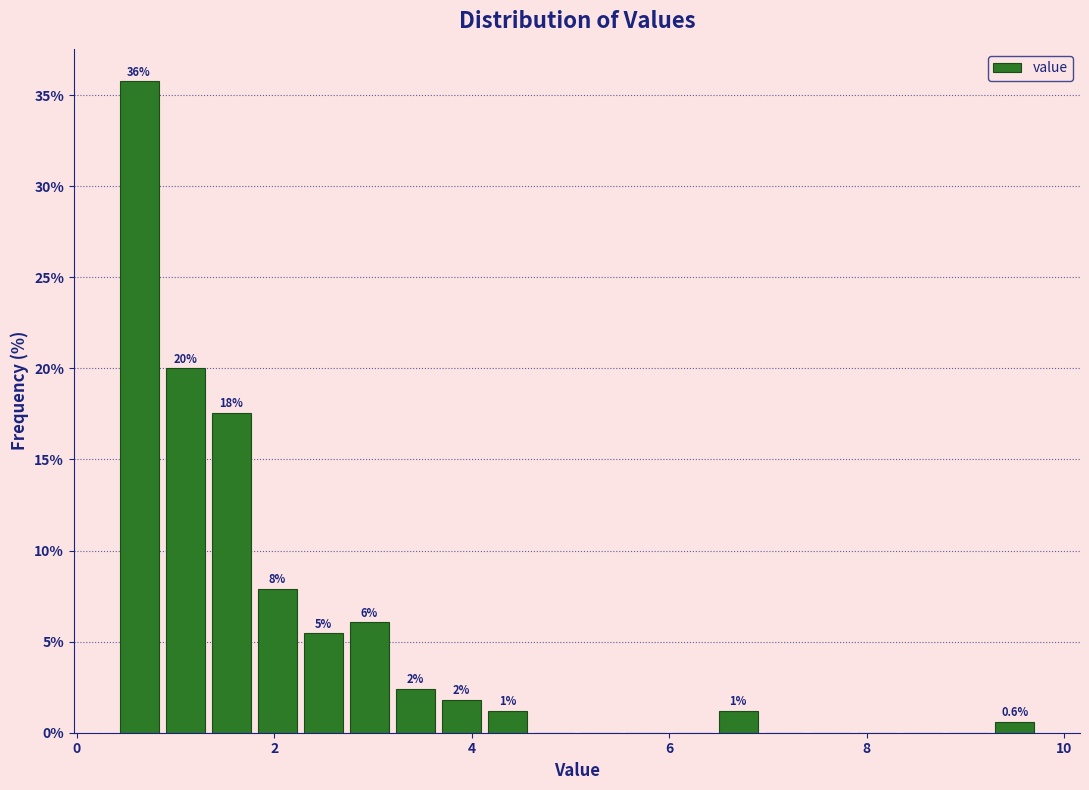

Around what value on the x-axis is the tallest bar? Give the approximate position of its centre, as read against the axis.

0.6